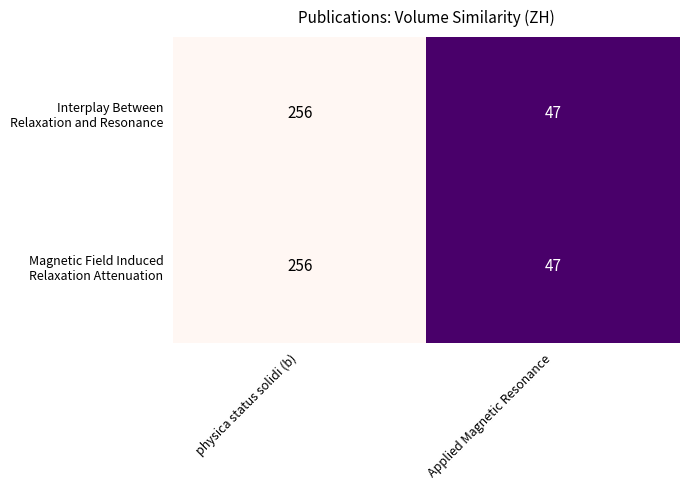

At which category is the sum across all series the highest?

physica status solidi (b)